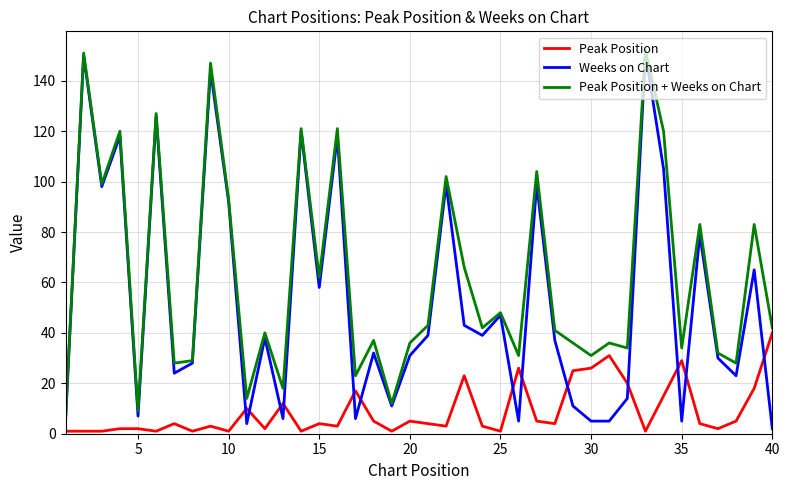

True or false: Peak Position and Weeks on Chart intersect in this chart.

True